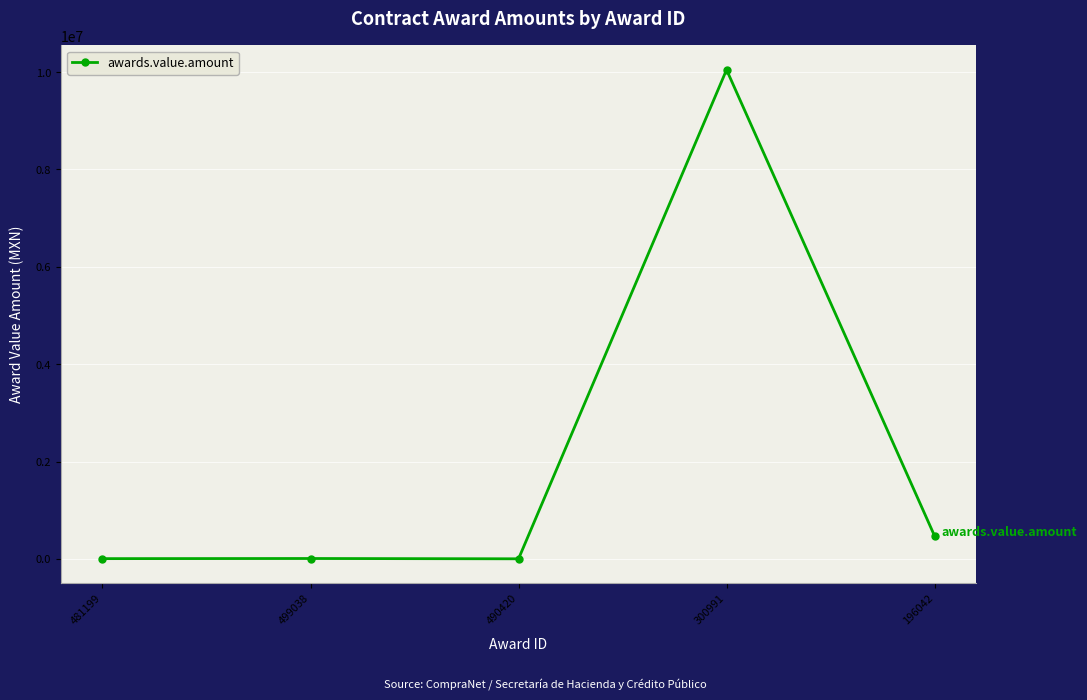

Read the value at 196042.

470906.2